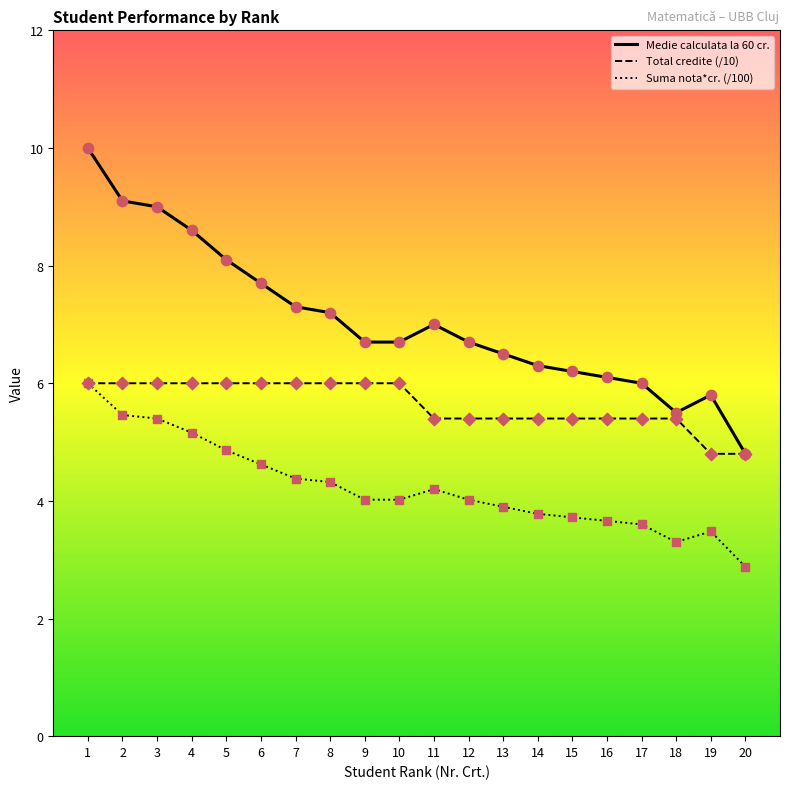

Which series has the widest spread of values?

Medie calculata la 60 cr.